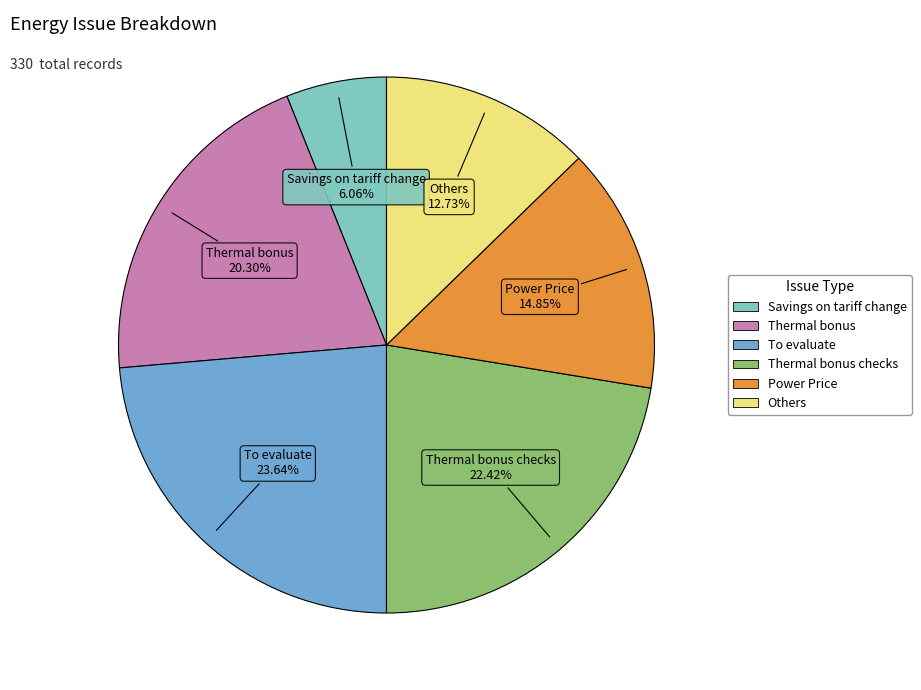

Is there any slice that represents more than half of the pie?

No